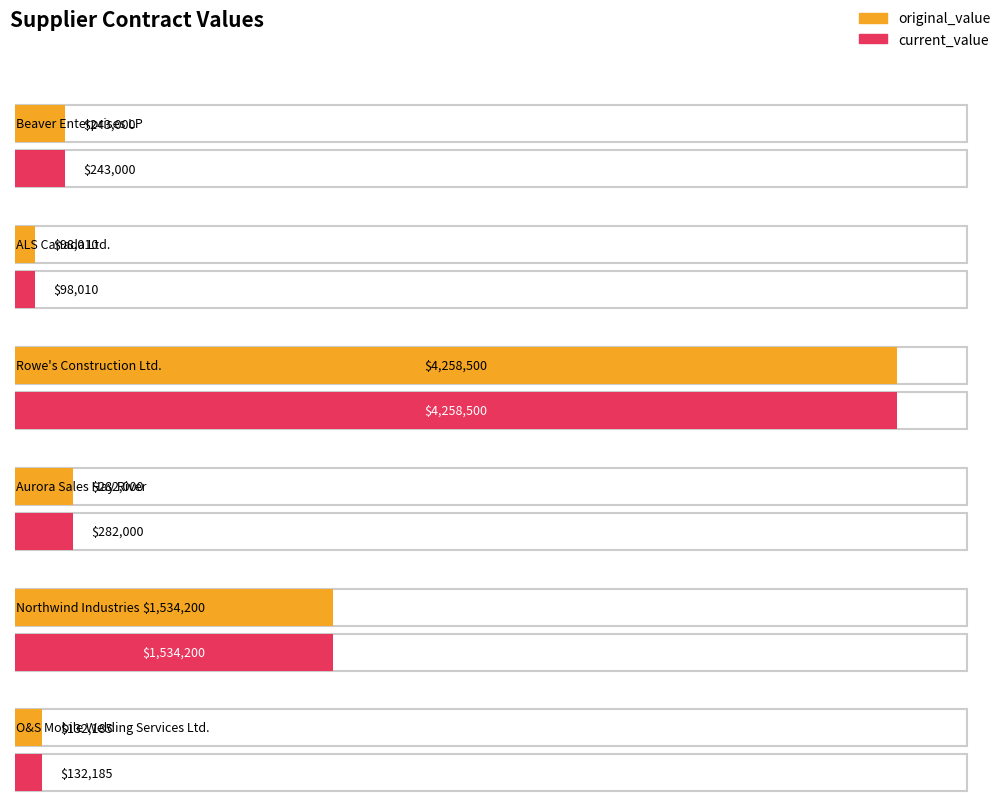

Which series changed the most between Beaver Enterprises LP and O&S Mobile Welding Services Ltd.?

original_value